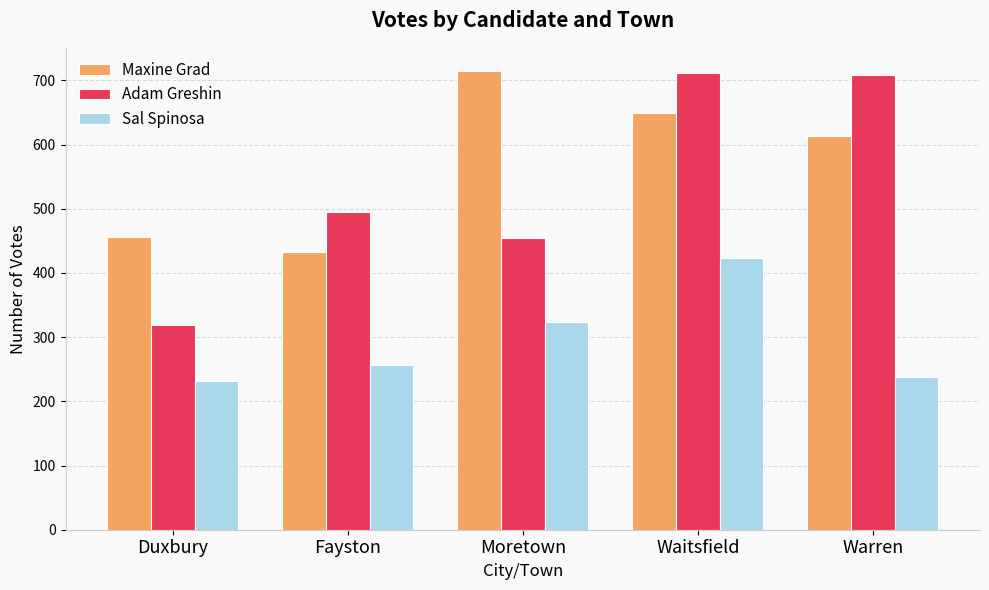

What is the value of the Sal Spinosa bar at the 1st from the left?

232